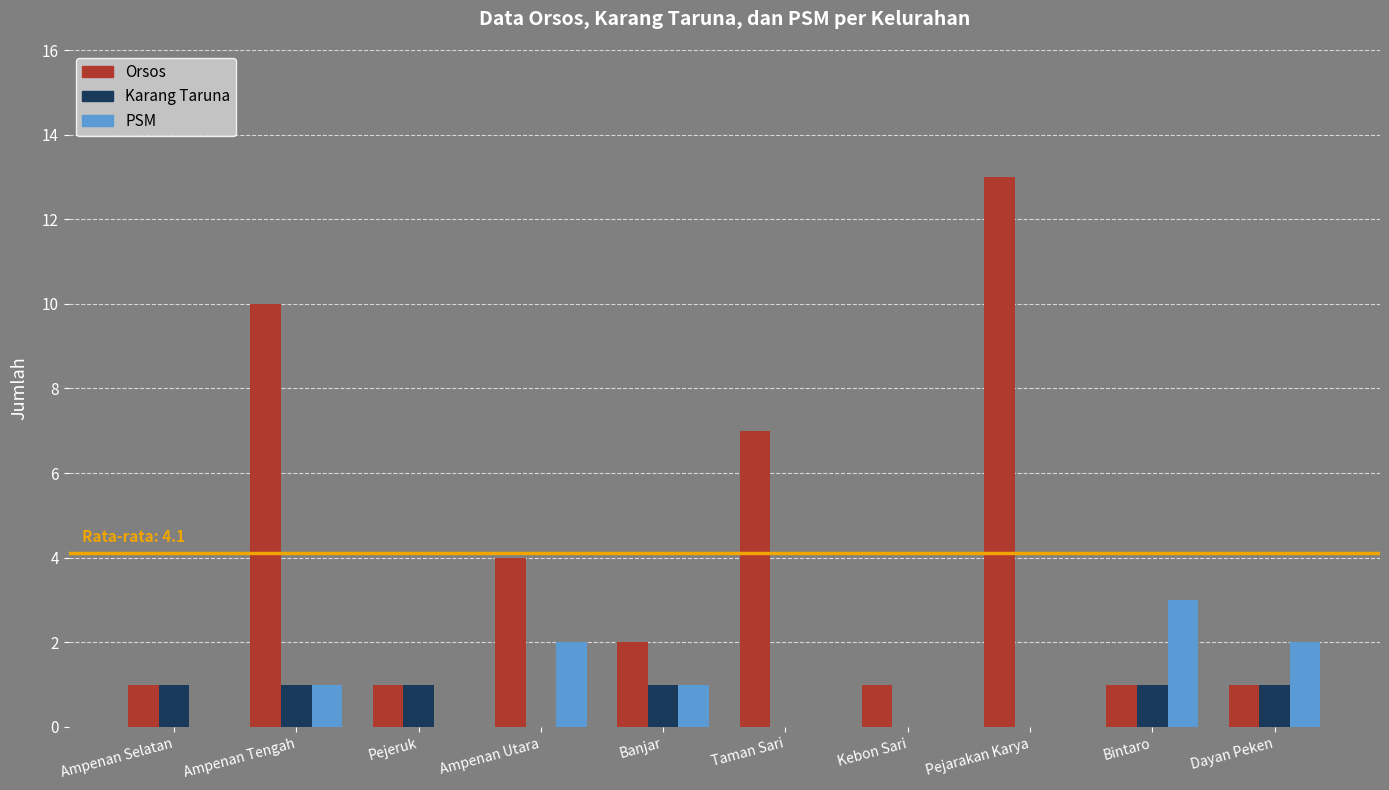

How many series are shown in this chart?

3